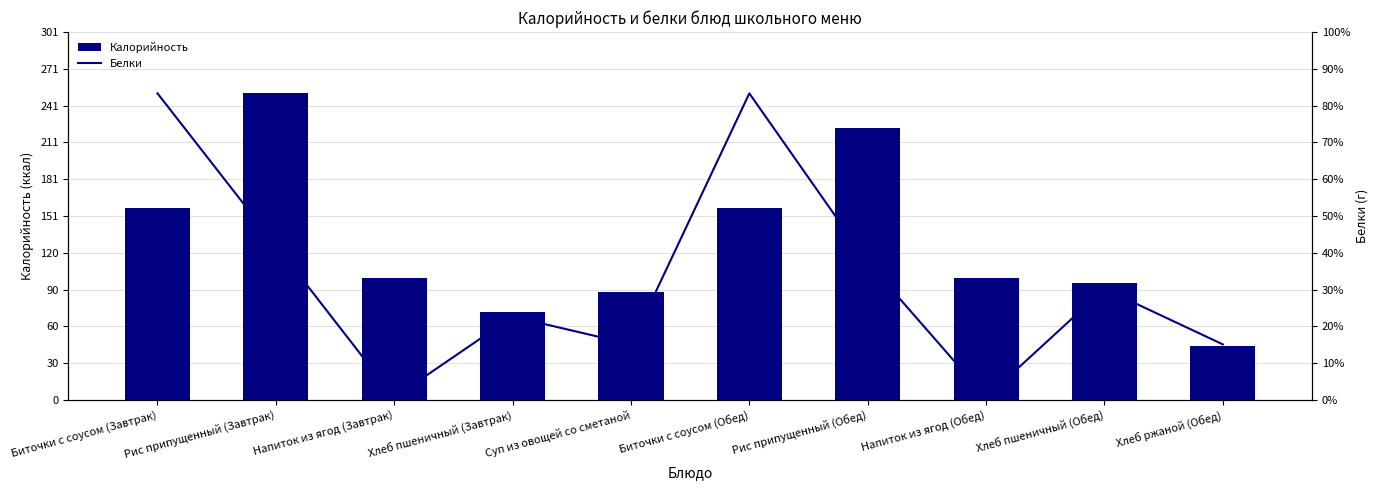

How many categories are shown in the chart?

10